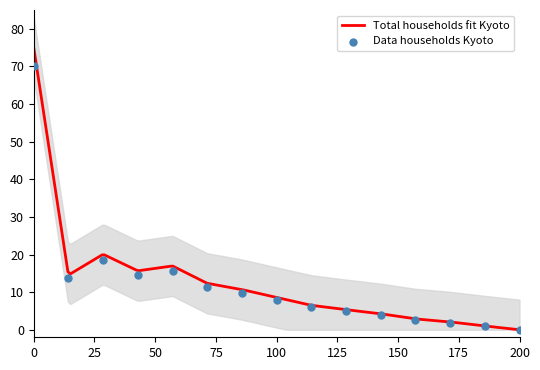

What is the highest value of the Total households fit Kyoto series?

75.0